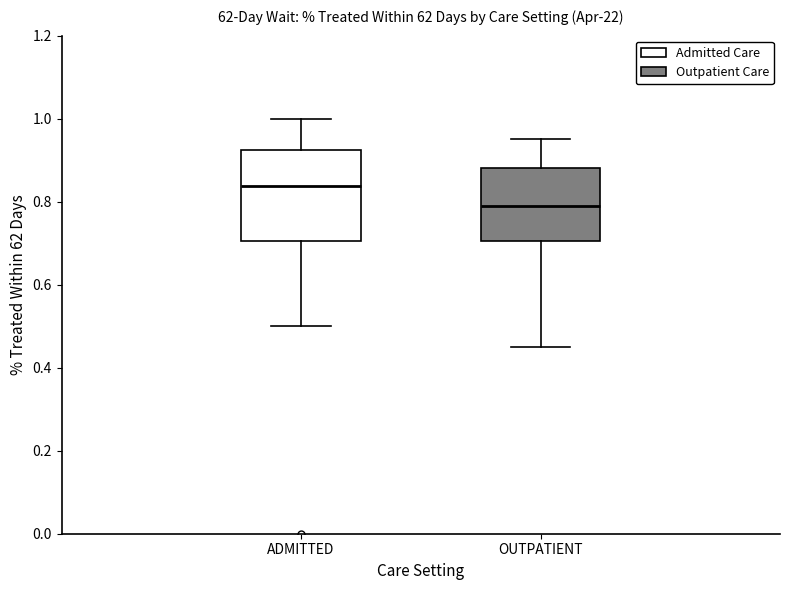

Reading left to right, read every box against the y-axis: the position of its median line, the range the box covers, and the ends of its whiskers. The values are not printed on the chart, so give them approximately, as read against the axis.

ADMITTED: median 0.84, box 0.70 to 0.92, whiskers 0.50 to 1.00
OUTPATIENT: median 0.80, box 0.70 to 0.88, whiskers 0.46 to 0.96